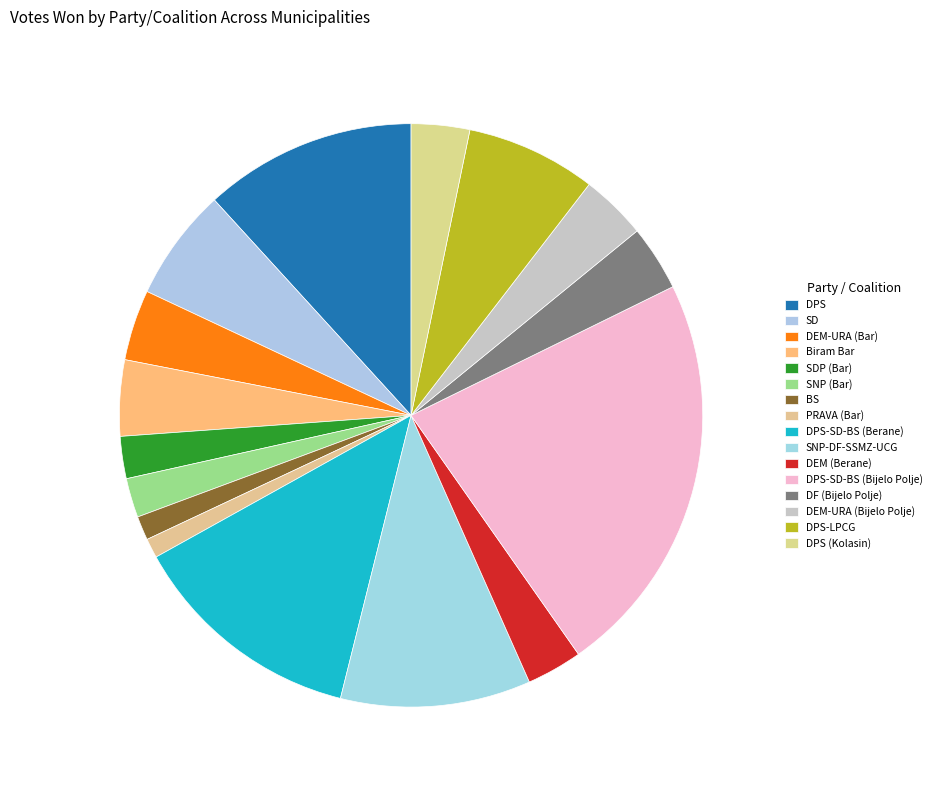

Is DPS the majority of the pie?

No